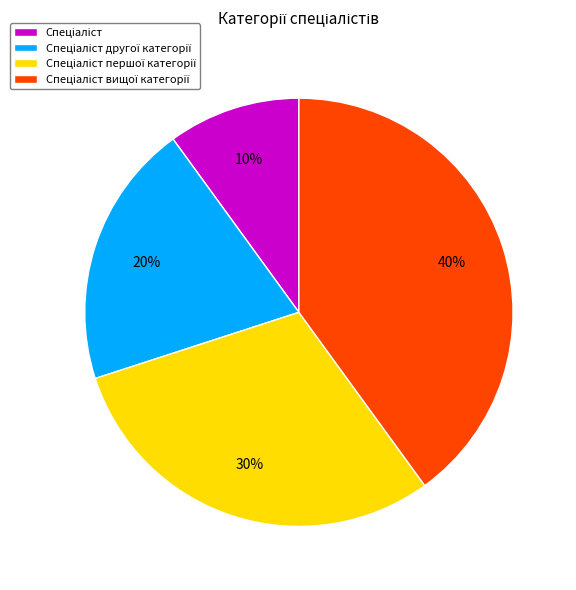

Is there a majority slice in this chart?

No